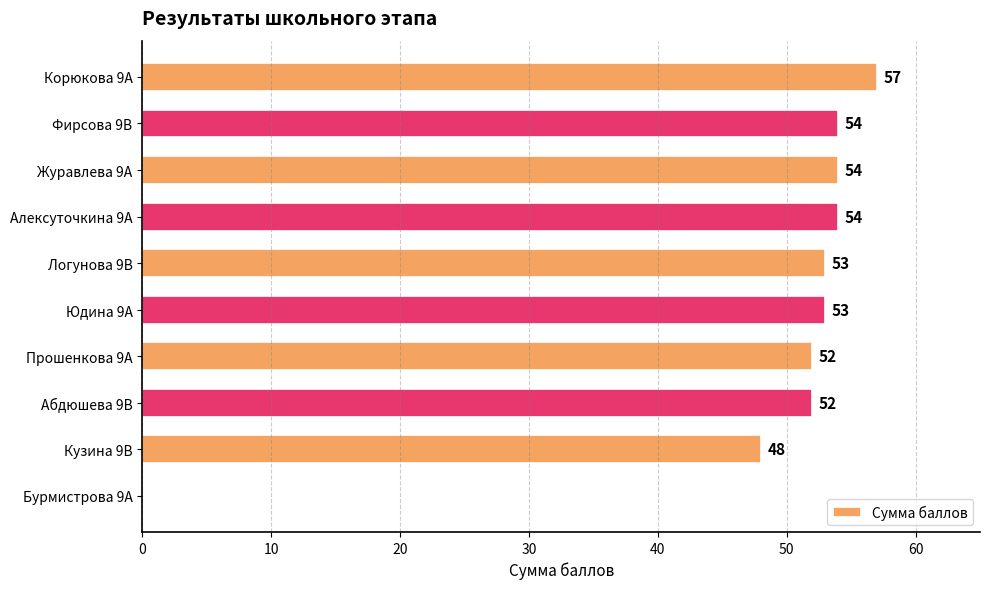

At which category does the chart reach its peak across all series?

Корюкова 9А